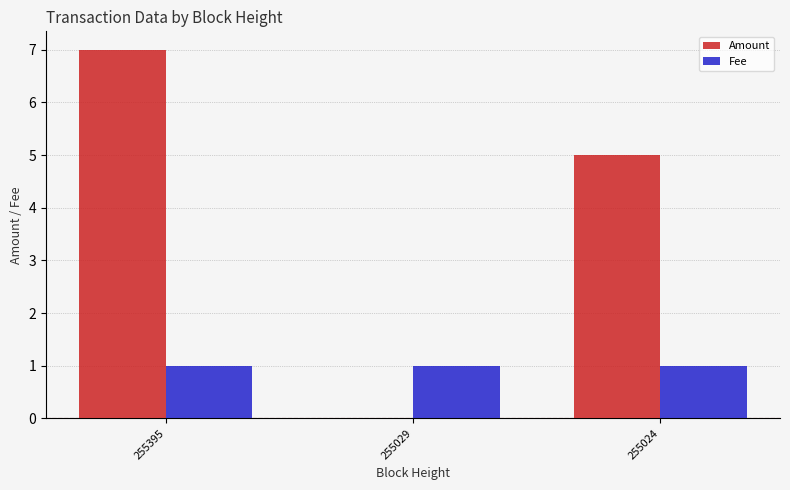

Which series has the largest total across all categories?

Amount